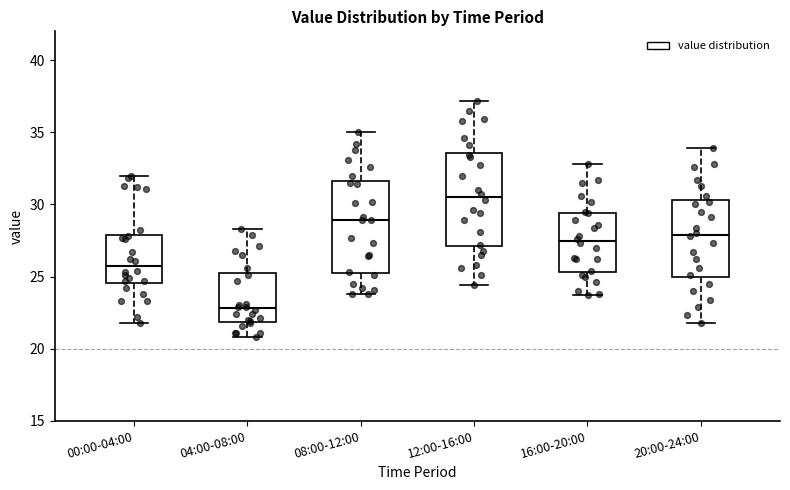

Where is the lower edge of the box for 04:00-08:00 on the y-axis? The values are not printed on the chart, so give them approximately, as read against the axis.

22.0